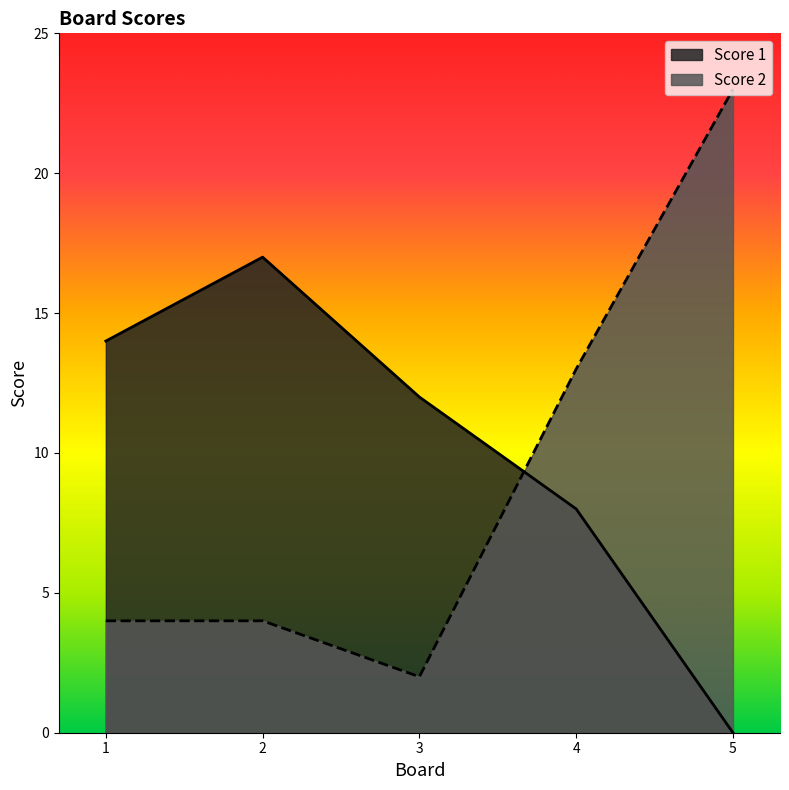

How many Score 1 values are between 8 and 14?

3